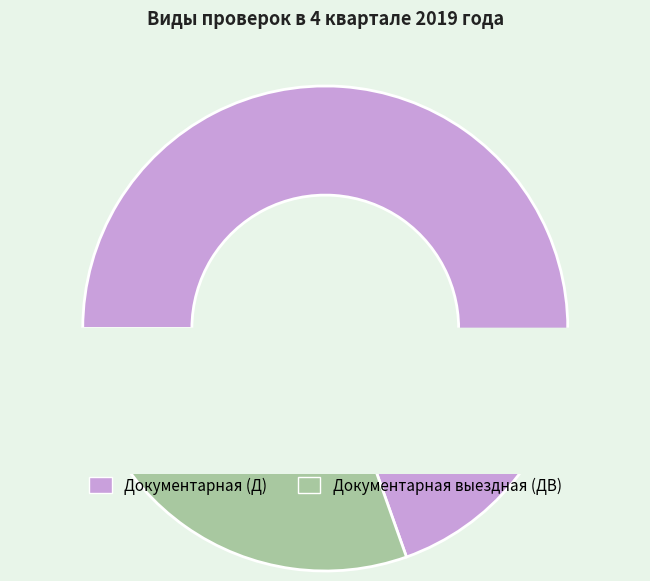

True or false: ДВ accounts for 42% of the total.

False